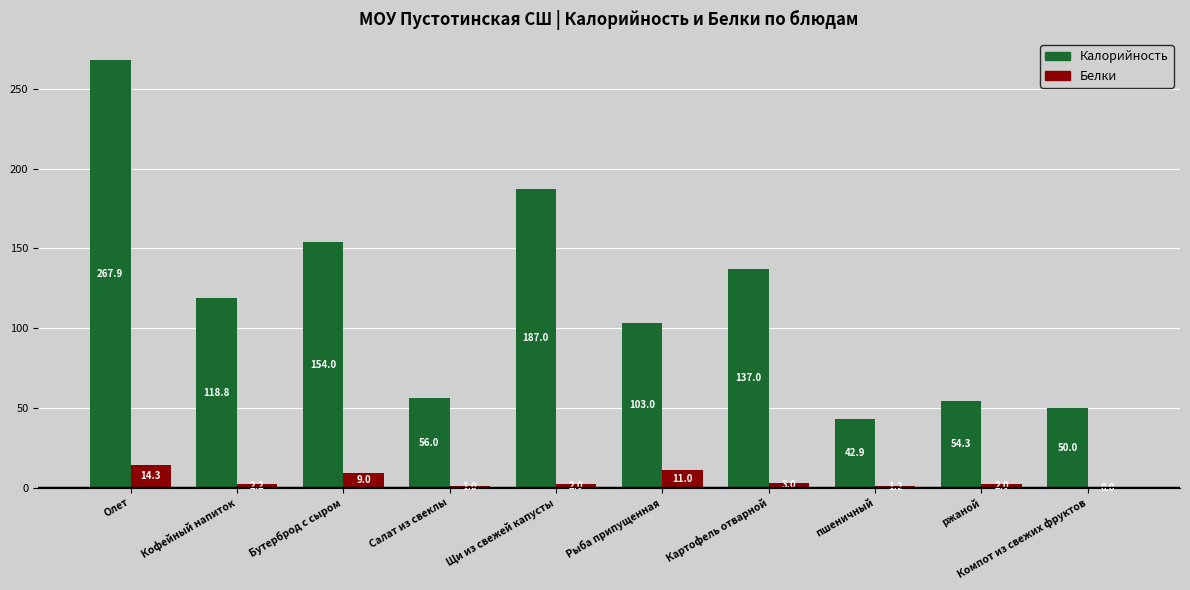

Reading right to left, list all the values displayed in this chart.

Калорийность: Компот из свежих фруктов=50.0	ржаной=54.3	пшеничный=42.9	Картофель отварной=137.0	Рыба припущенная=103.0	Щи из свежей капусты=187.0	Салат из свеклы=56.0	Бутерброд с сыром=154.0	Кофейный напиток=118.8	Олет=267.9
Белки: Компот из свежих фруктов=0.0	ржаной=2.0	пшеничный=1.2	Картофель отварной=3.0	Рыба припущенная=11.0	Щи из свежей капусты=2.0	Салат из свеклы=1.0	Бутерброд с сыром=9.0	Кофейный напиток=2.2	Олет=14.3